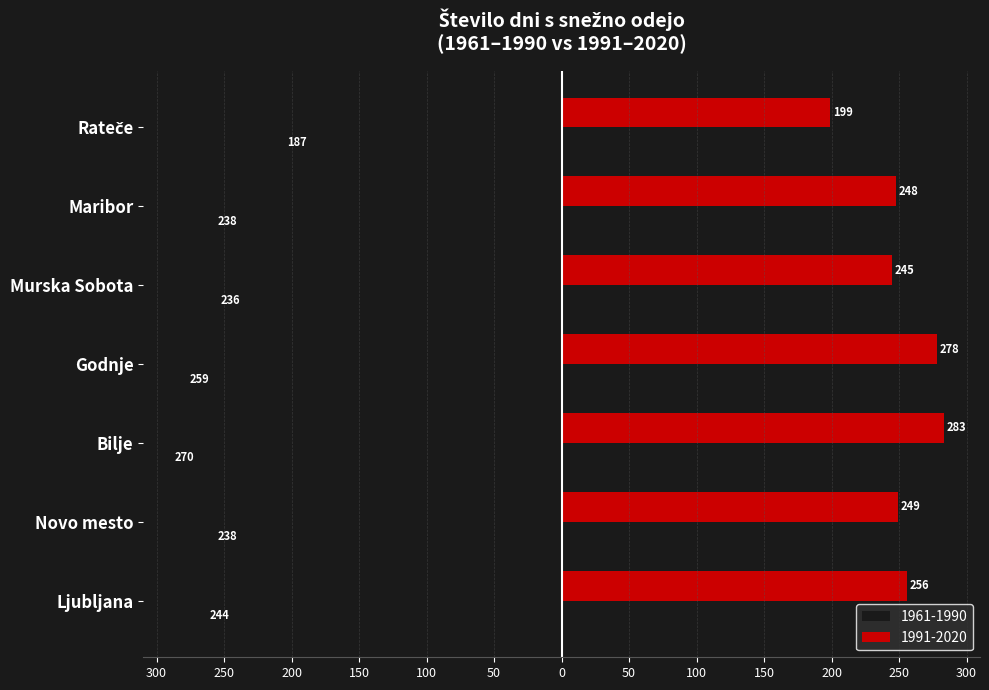

Reading left to right, extract all data points from this chart.

1961-1990: Ljubljana=-244	Novo mesto=-238	Bilje=-270	Godnje=-259	Murska Sobota=-236	Maribor=-238	Rateče=-187
1991-2020: Ljubljana=256	Novo mesto=249	Bilje=283	Godnje=278	Murska Sobota=245	Maribor=248	Rateče=199